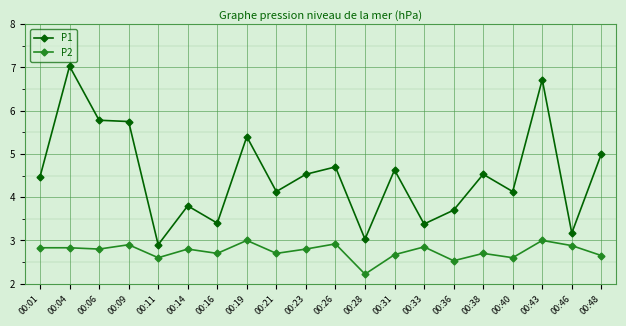

At which label does P1 reach its minimum?

00:11